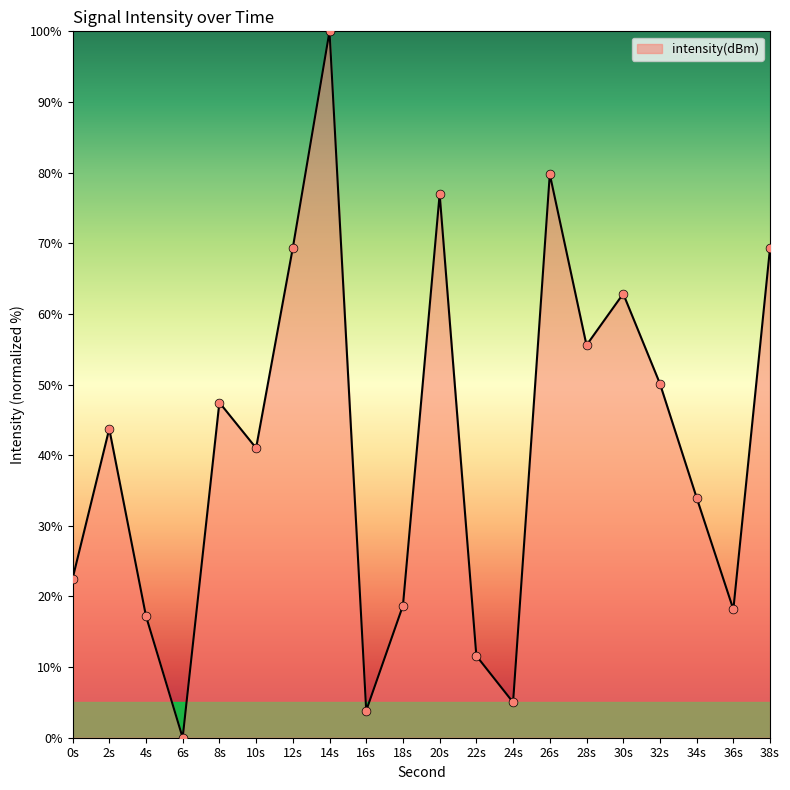

What is the ratio of the value at 2s to the value at 12s?

0.6